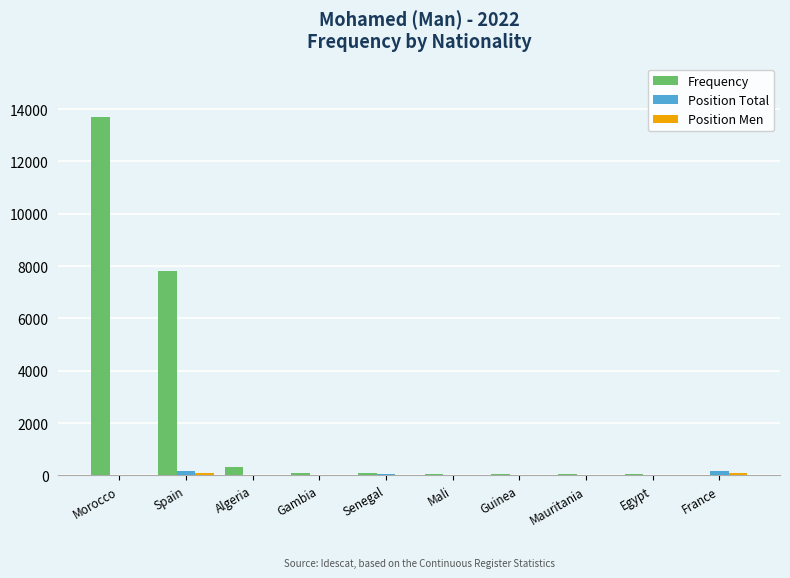

What is the sum of all Position Total values?

429